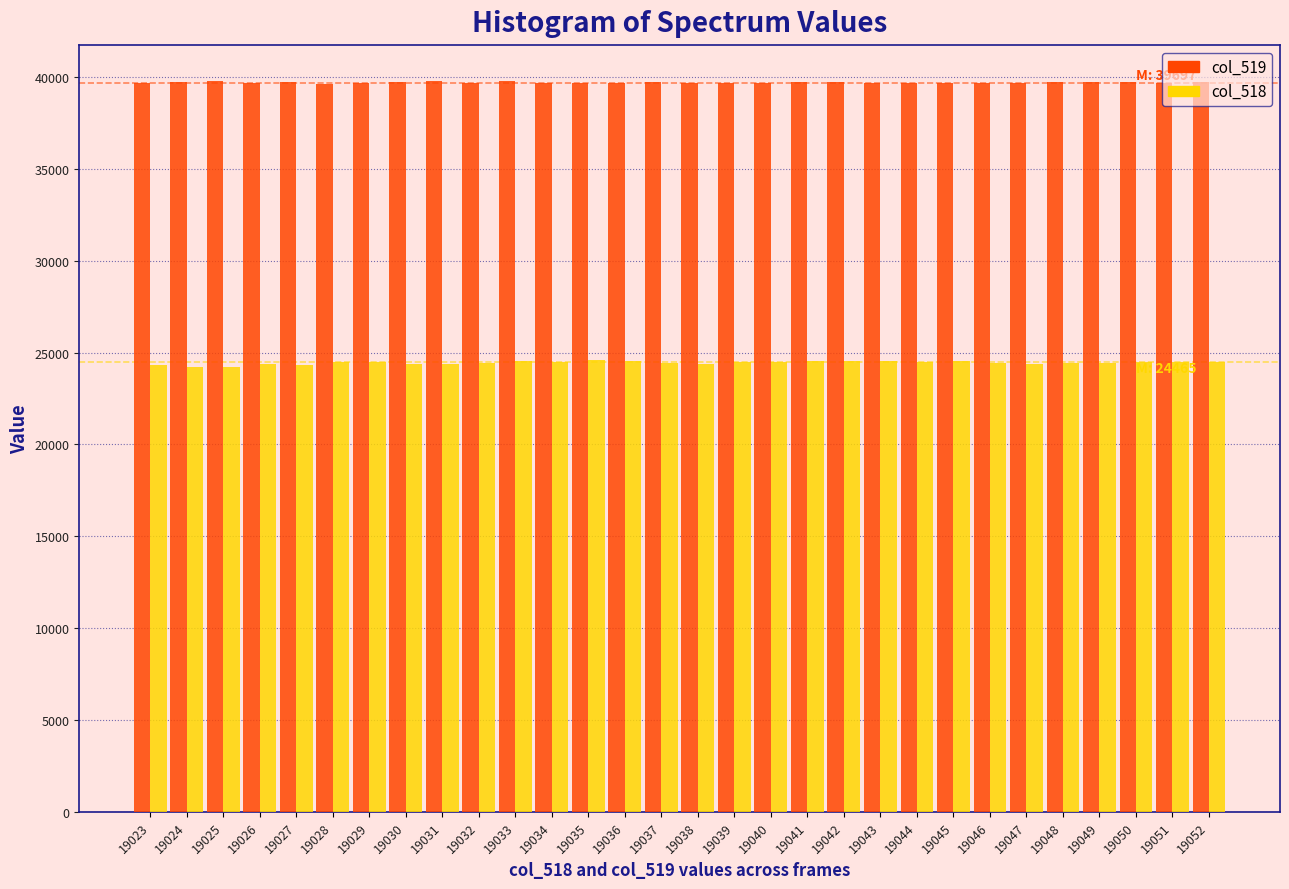

What is the sum of the col_518 values at 19052 and 19034?

48950